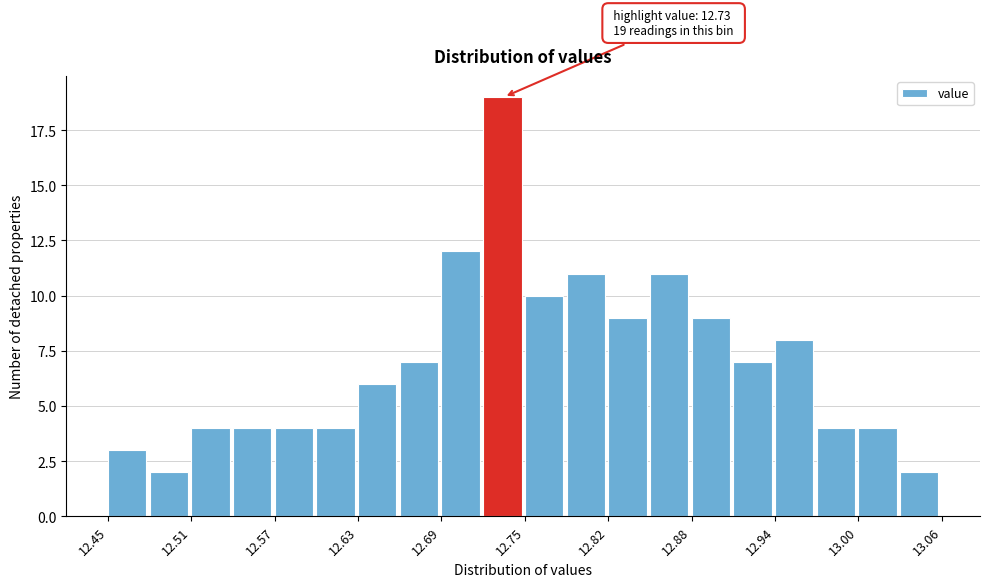

Read against the x-axis, roughly where is the centre of the tallest bar?

12.74